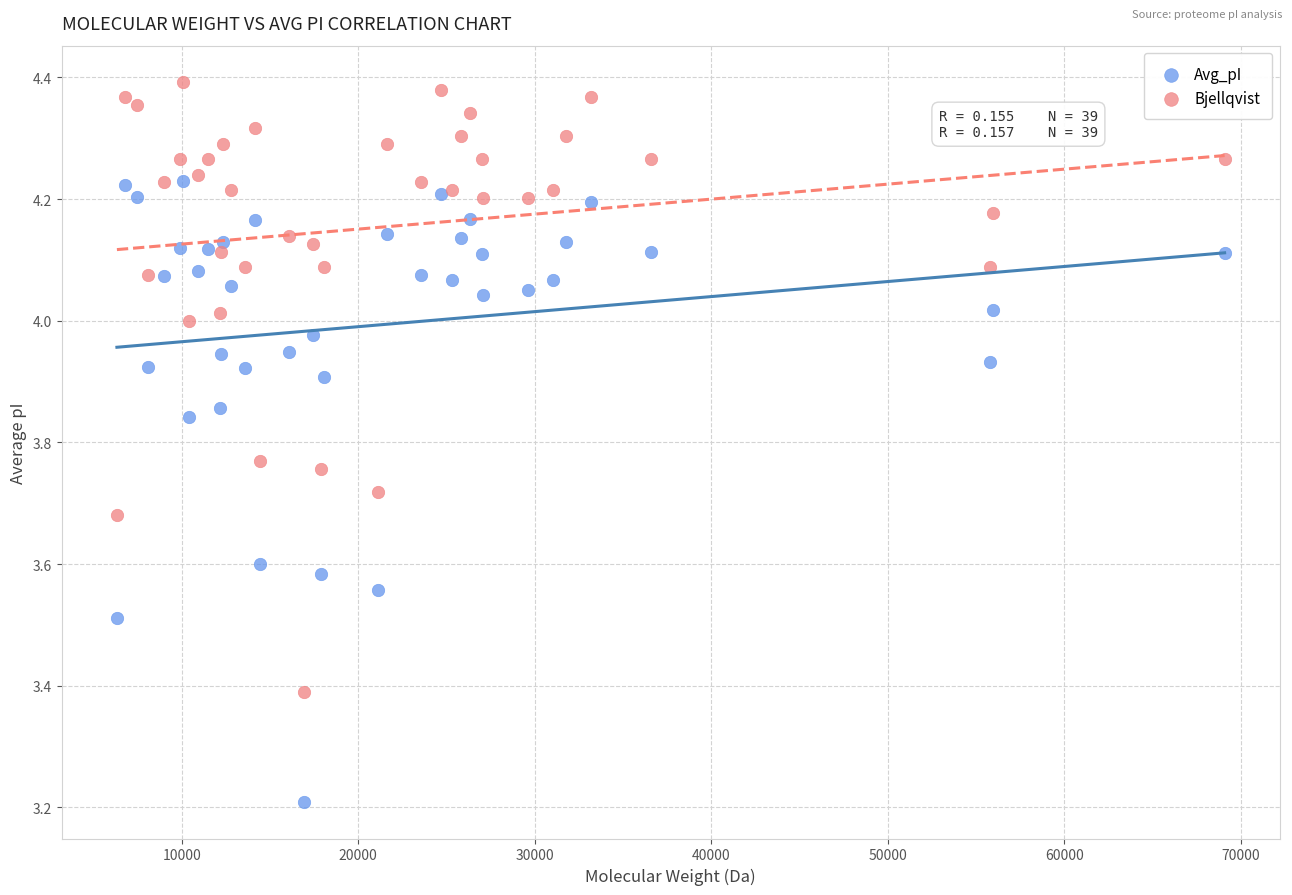

In the Bjellqvist series, what Y value is closest to 3?

3.4